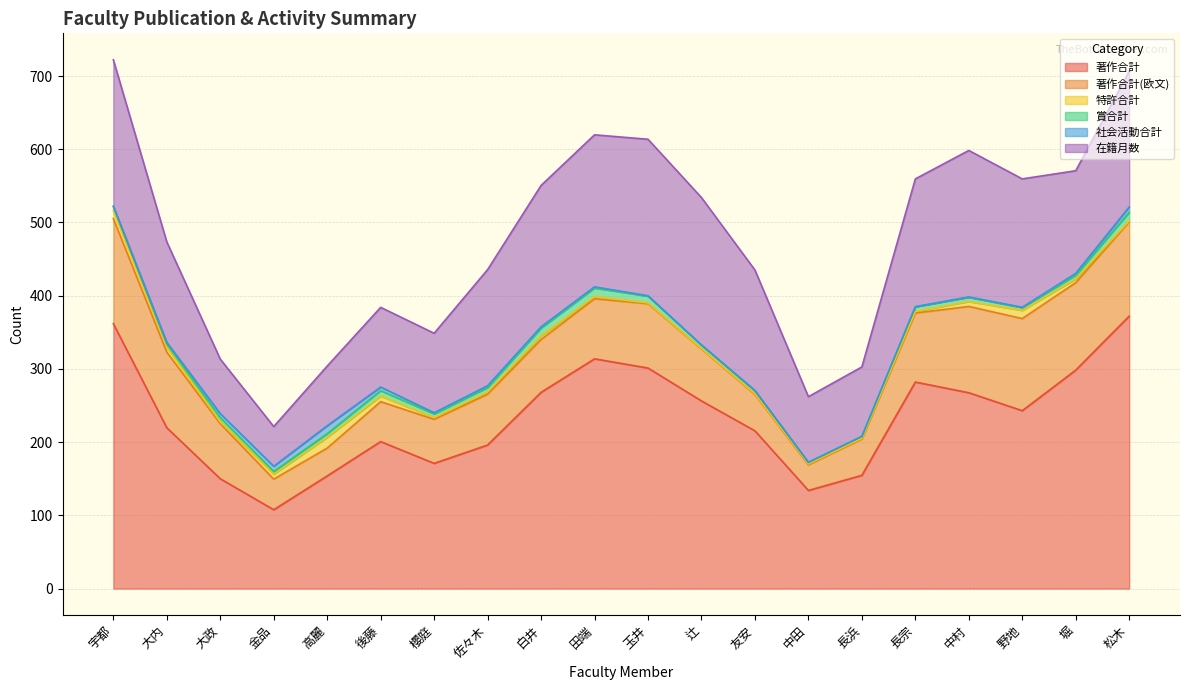

Does the chart display data point markers on the line(s)?

No